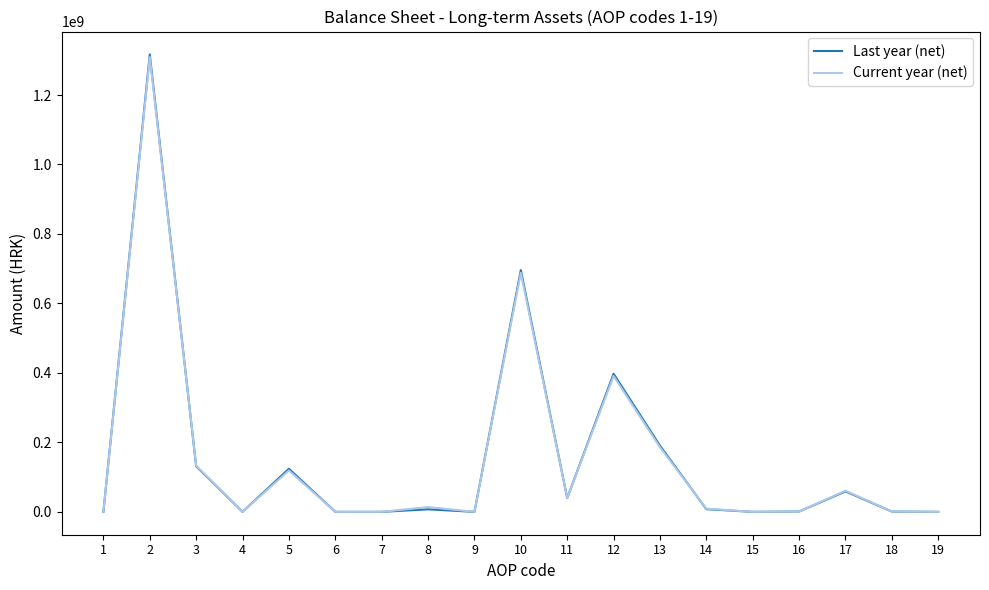

The value of Current year (net) at 2 is 1745964227. True or false?

False